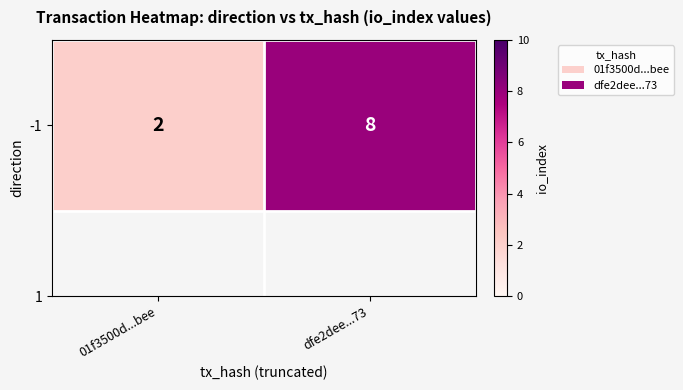

At which category does the chart reach its peak across all series?

dfe2dee...73